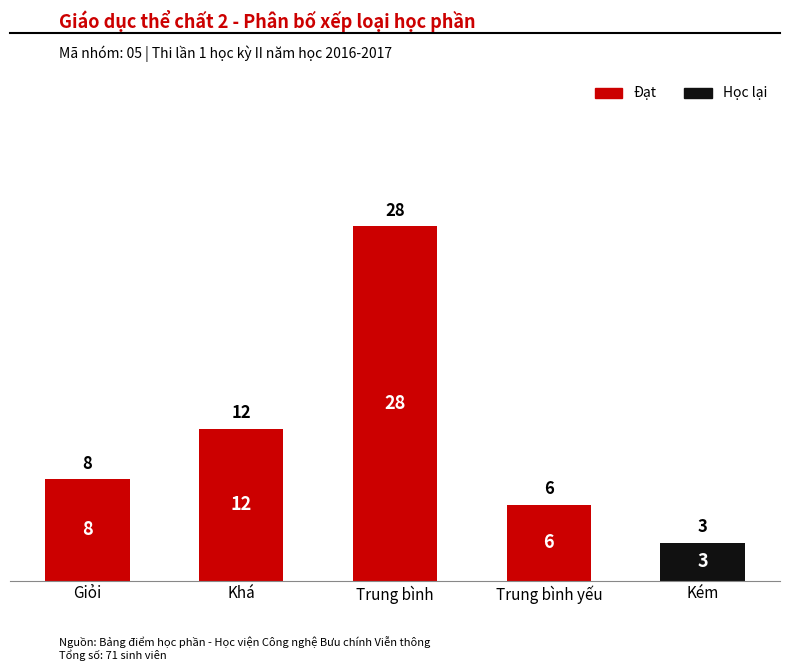

Are the bars grouped side by side (vs. stacked)?

No